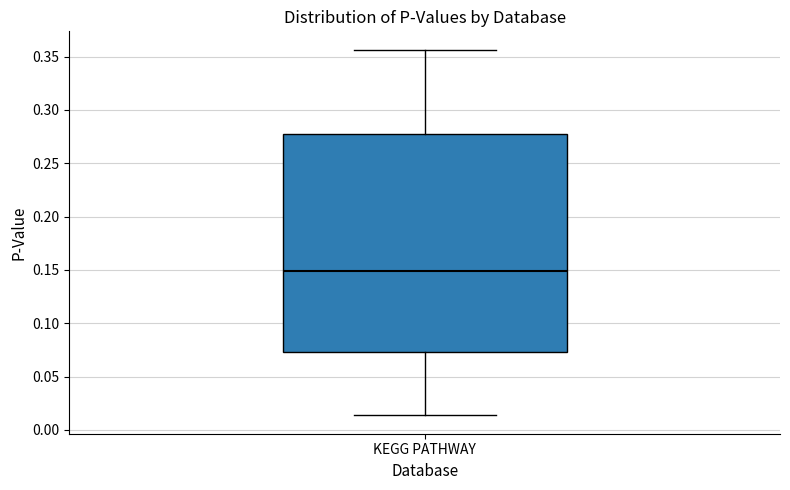

Where is the upper edge of the box for KEGG PATHWAY on the y-axis? The values are not printed on the chart, so give them approximately, as read against the axis.

0.275